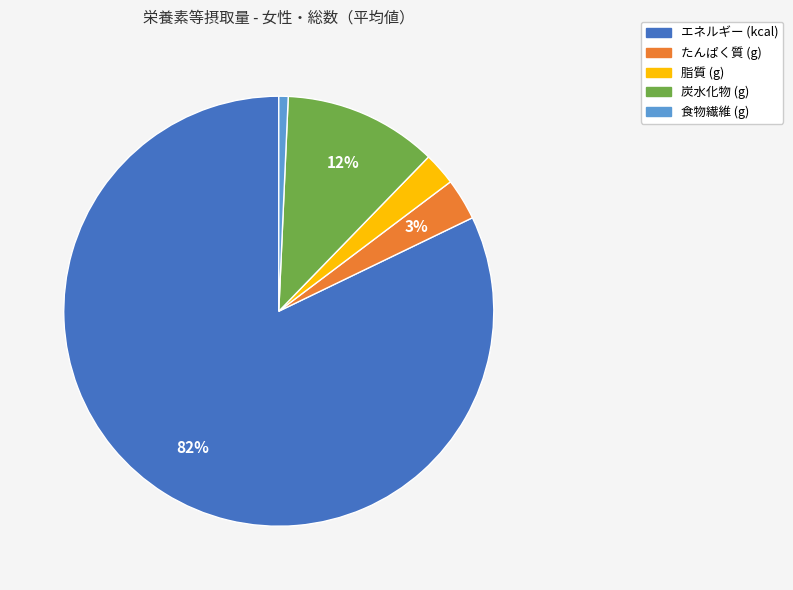

Is the sum of 炭水化物 (g) and エネルギー (kcal) greater than half?

Yes